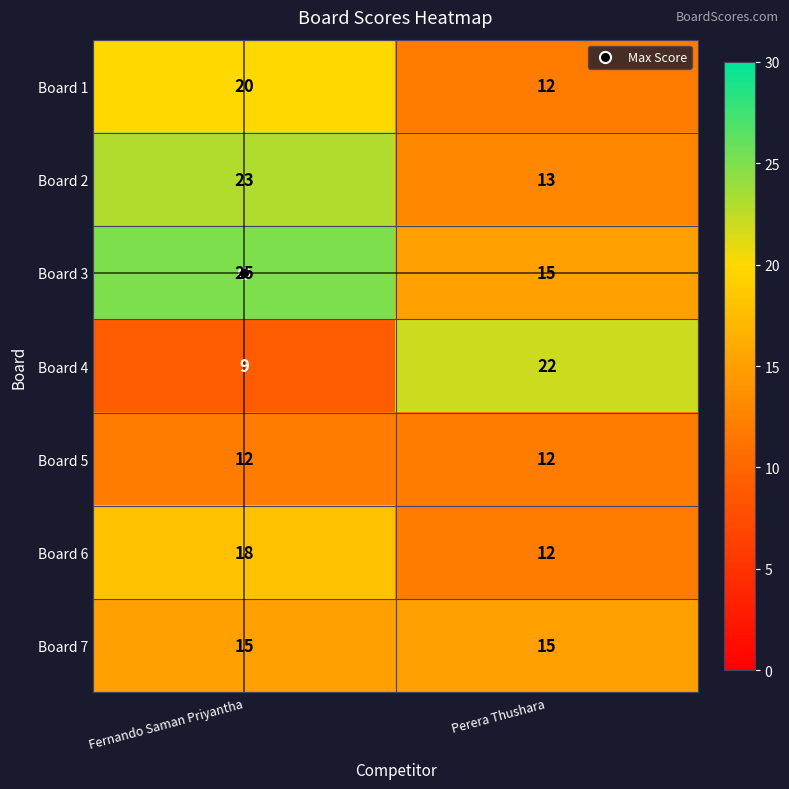

At which category is the sum across all series the highest?

Fernando Saman Priyantha